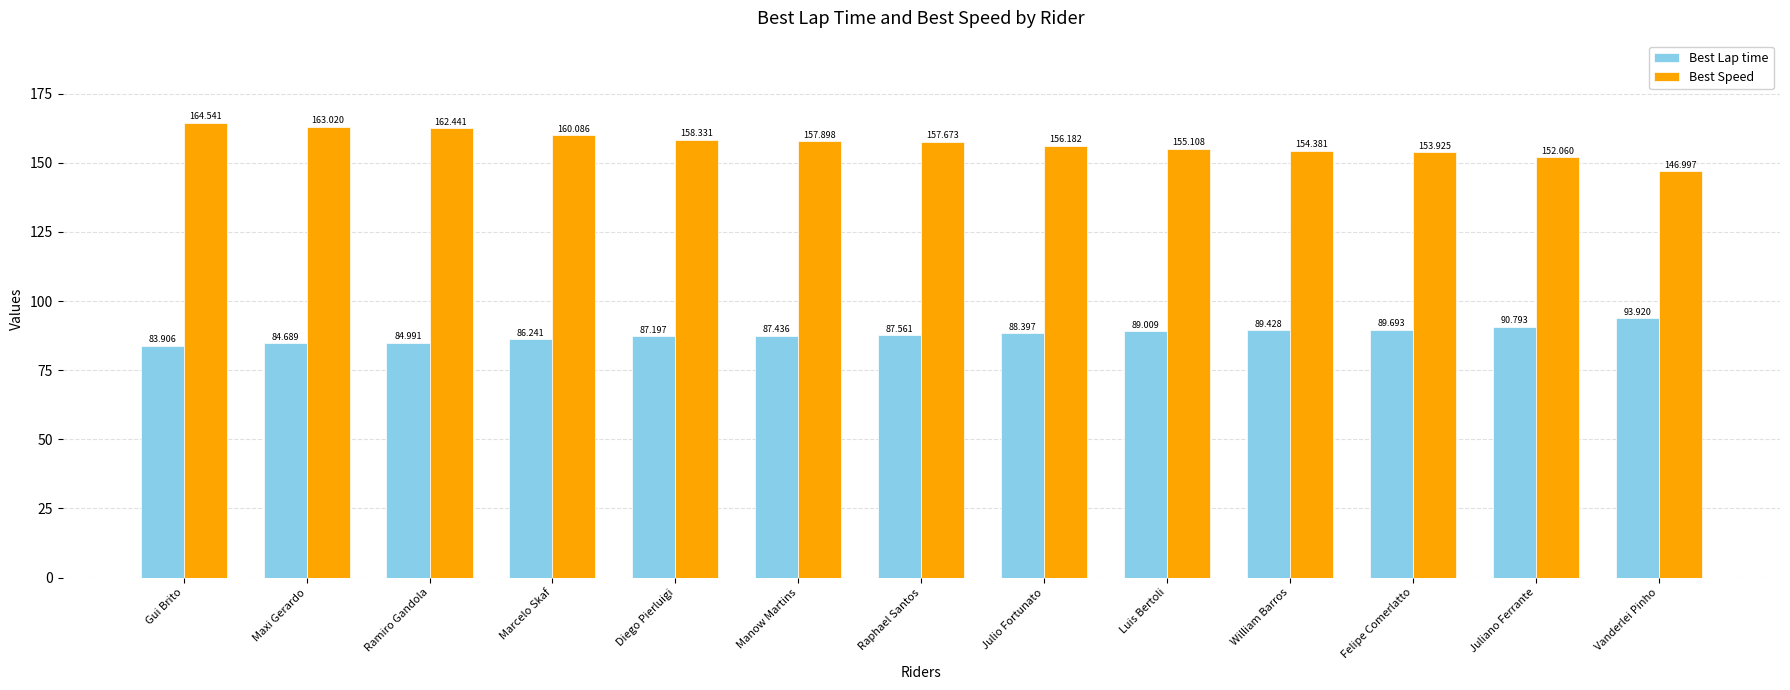

Where is Best Speed nearest to the value 155?

Luis Bertoli